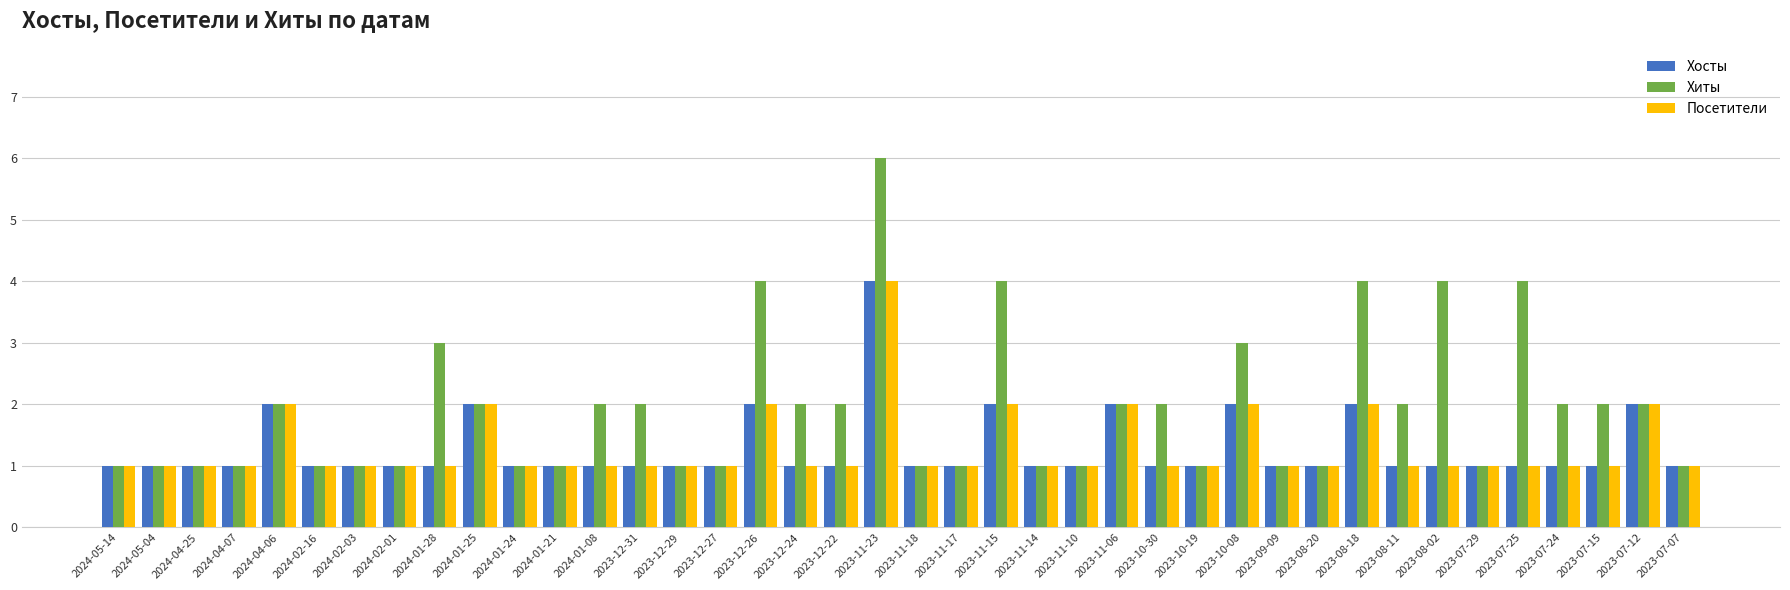

What is the spread (max minus min) of values at 2024-01-28?

2